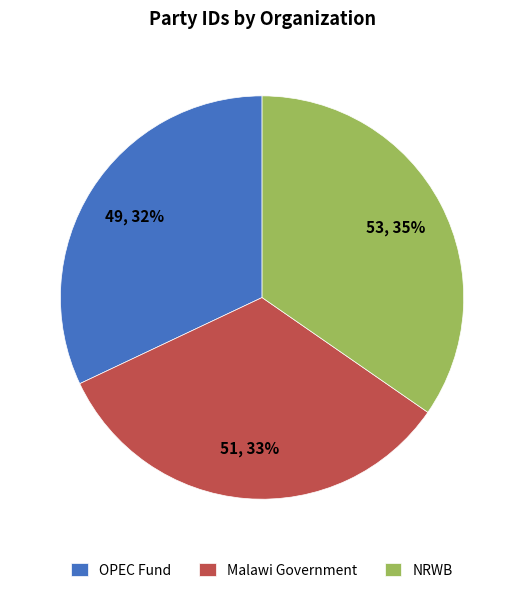

Combined, do NRWB and OPEC Fund account for over 50%?

Yes